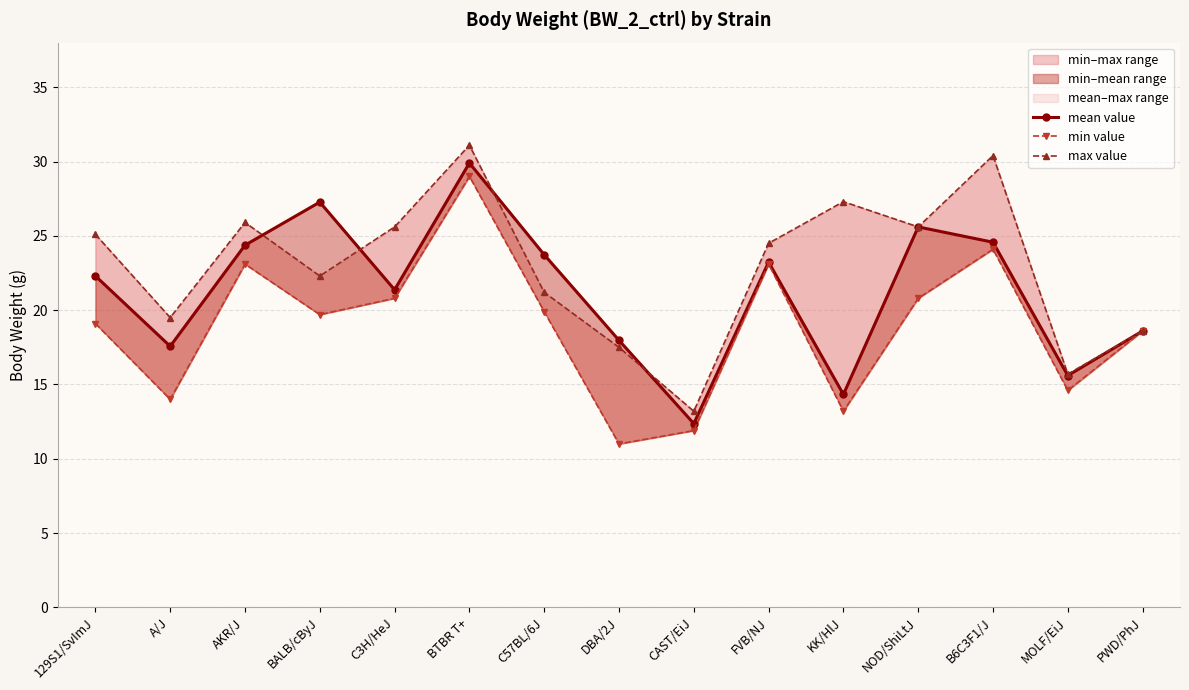

Rank the categories by min value value from lowest to highest.

DBA/2J, CAST/EiJ, KK/HlJ, A/J, MOLF/EiJ, PWD/PhJ, 129S1/SvImJ, BALB/cByJ, C57BL/6J, C3H/HeJ, NOD/ShiLtJ, AKR/J, FVB/NJ, B6C3F1/J, BTBR T+